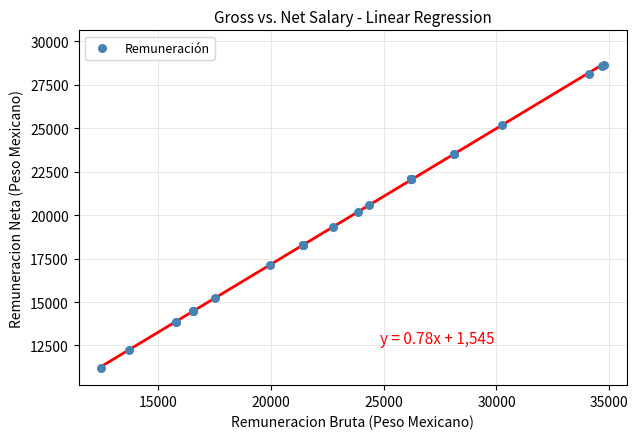

What Y value in the scatter plot is closest to 19918?

20193.8